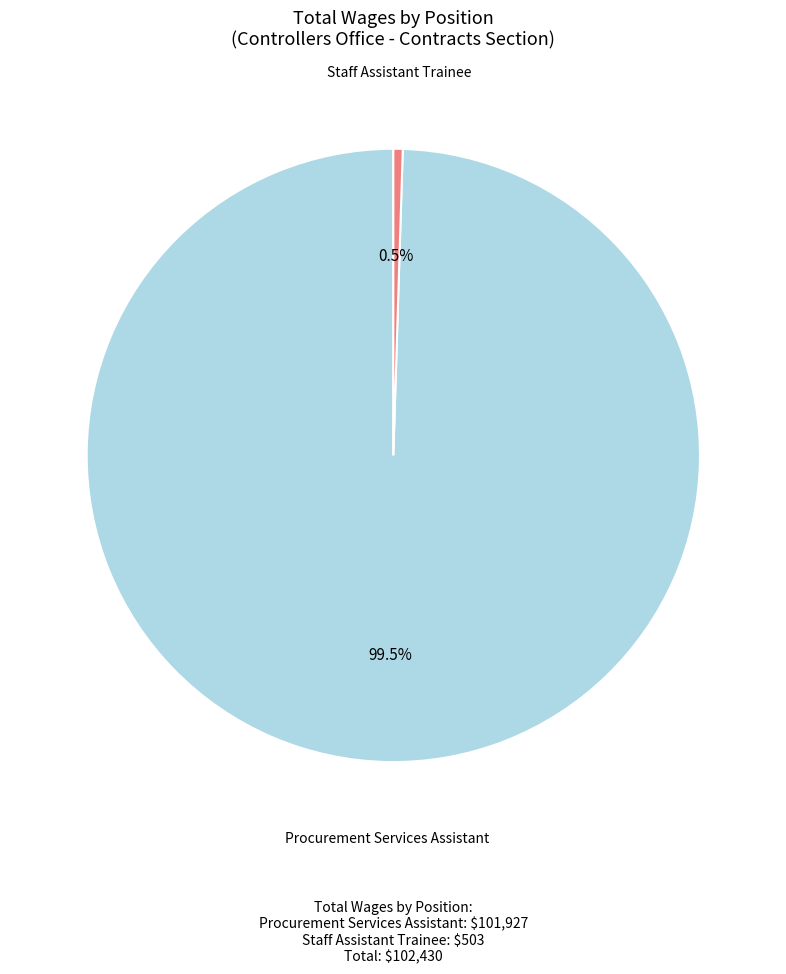

Which has a higher value, Procurement Services Assistant or Staff Assistant Trainee?

Procurement Services Assistant